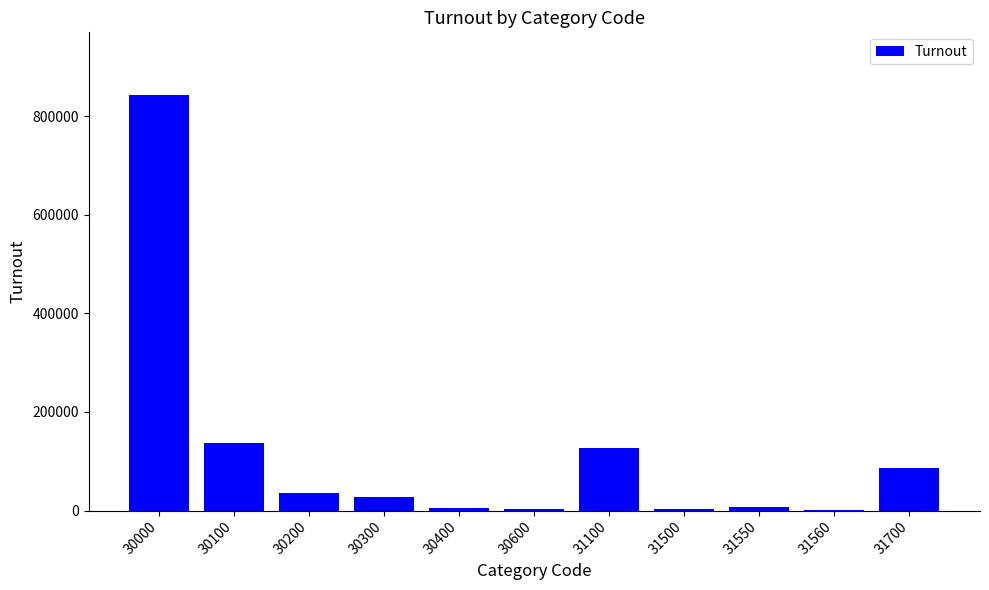

What is the sum of the values at 31560 and 30600?

5118